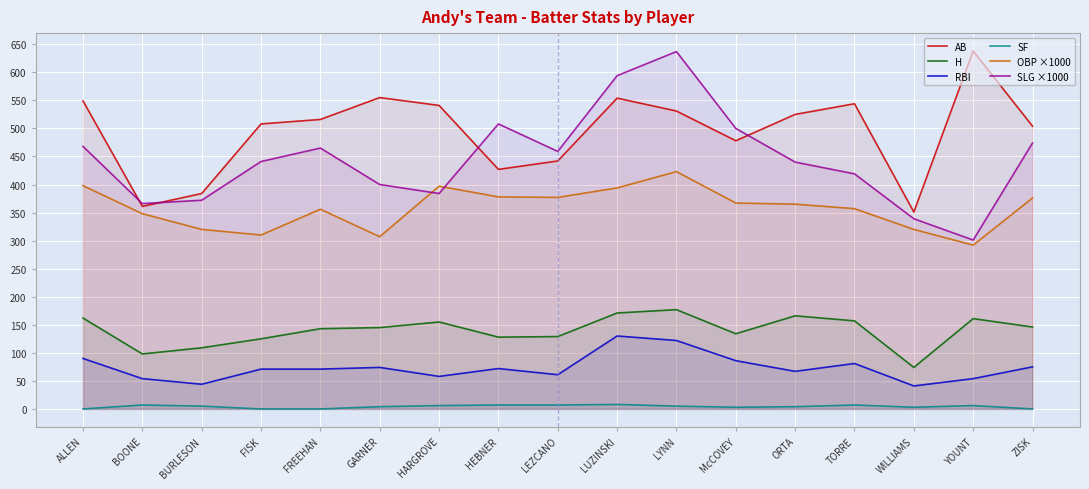

What position from the right is FREEHAN?

13